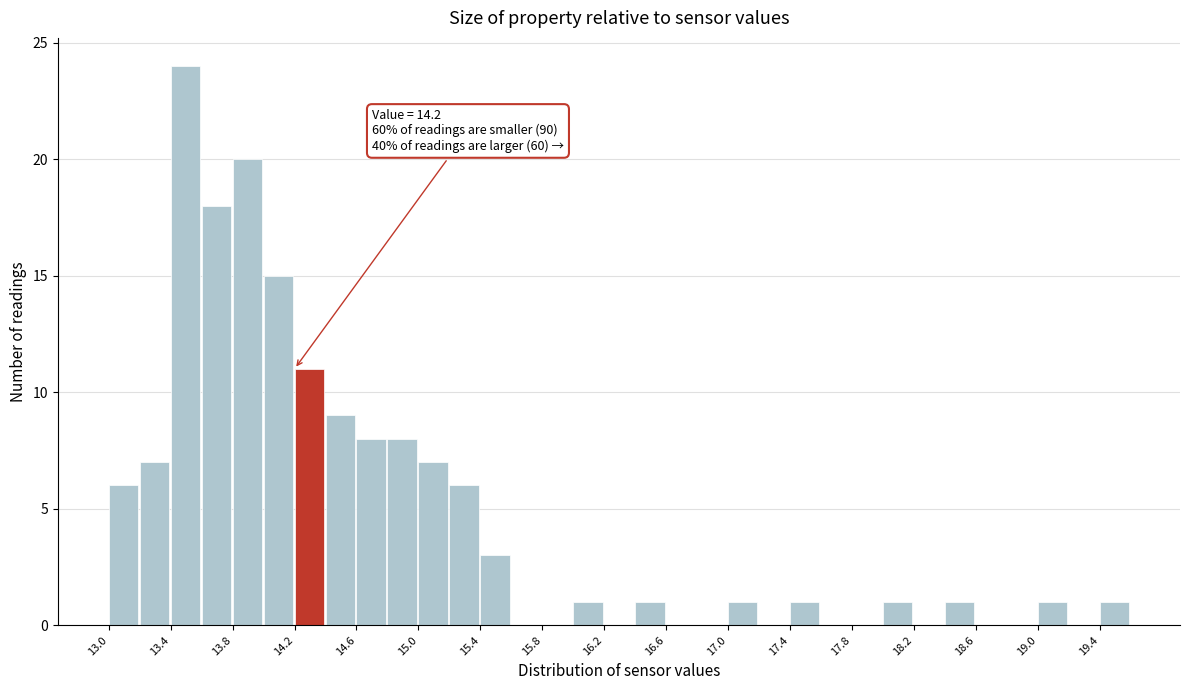

Over which range of the x-axis is the bar tallest?

13.4 to 13.6